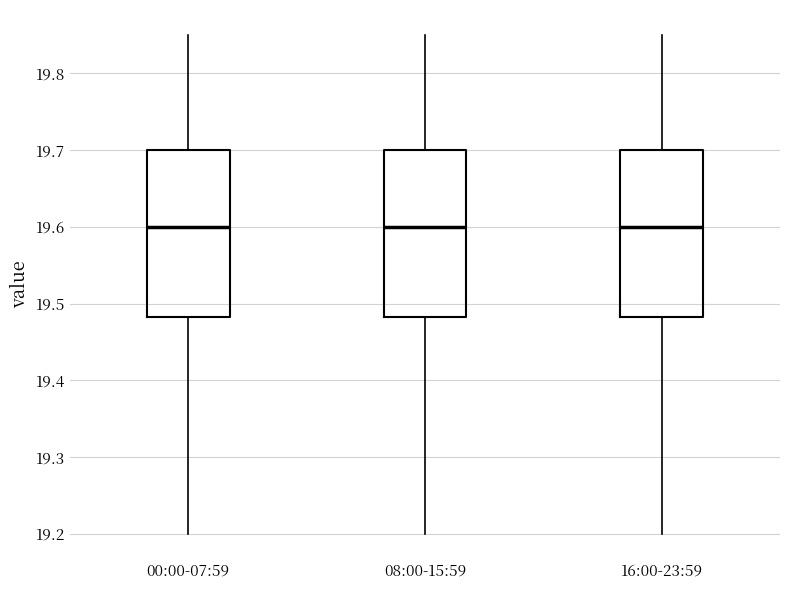

Reading left to right, read every box against the y-axis: the position of its median line, the range the box covers, and the ends of its whiskers. The values are not printed on the chart, so give them approximately, as read against the axis.

00:00-07:59: median 19.60, box 19.48 to 19.70, whiskers 19.20 to 19.85
08:00-15:59: median 19.60, box 19.48 to 19.70, whiskers 19.20 to 19.85
16:00-23:59: median 19.60, box 19.48 to 19.70, whiskers 19.20 to 19.85